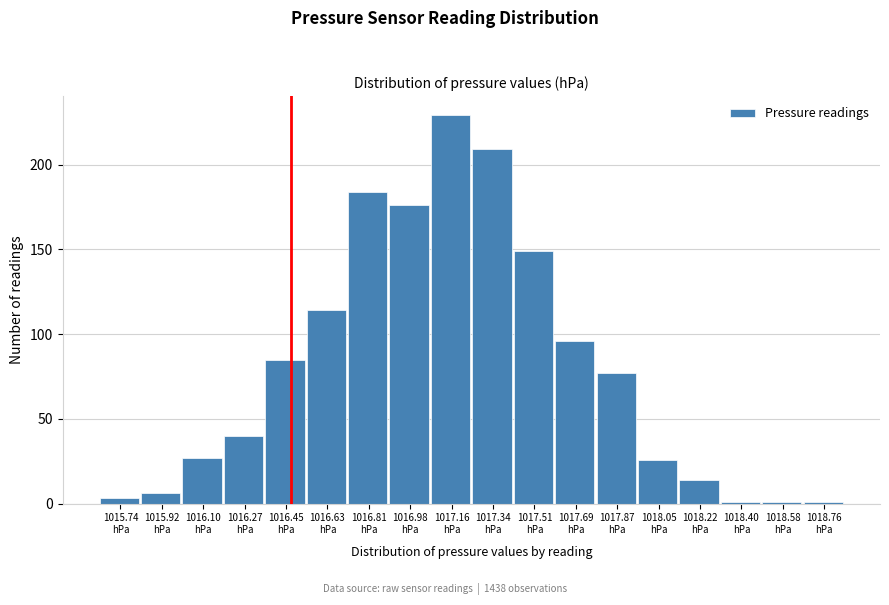

Reading left to right, extract all data points from this chart.

3	6	27	40	85	114	184	176	229	209	149	96	77	26	14	1	1	1